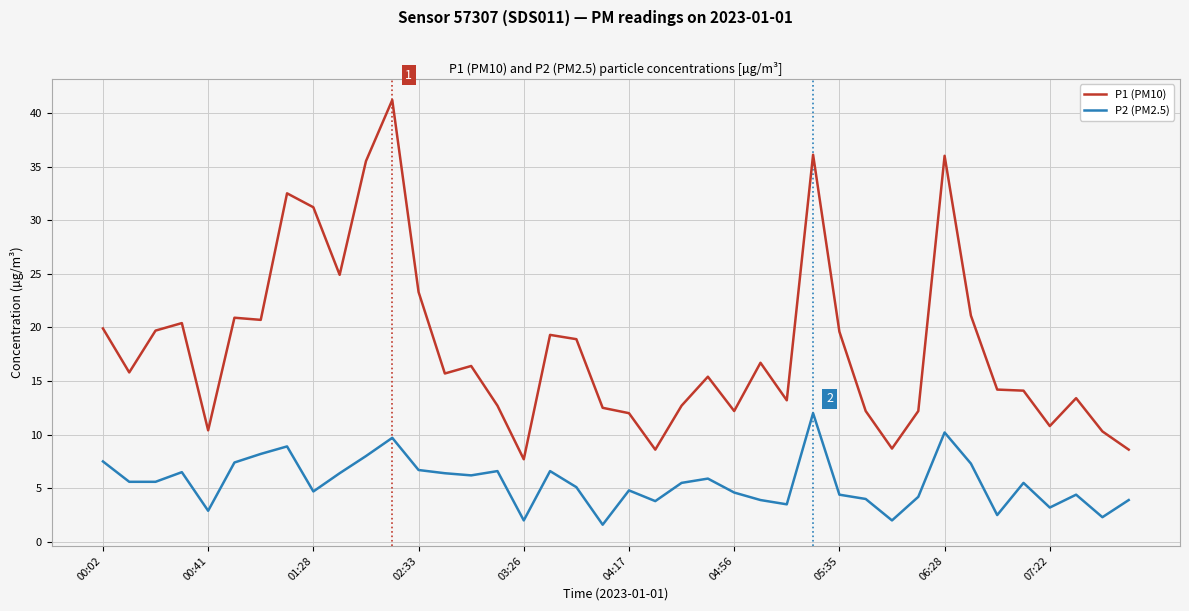

What is the highest value of the P1 (PM10) series?

41.2